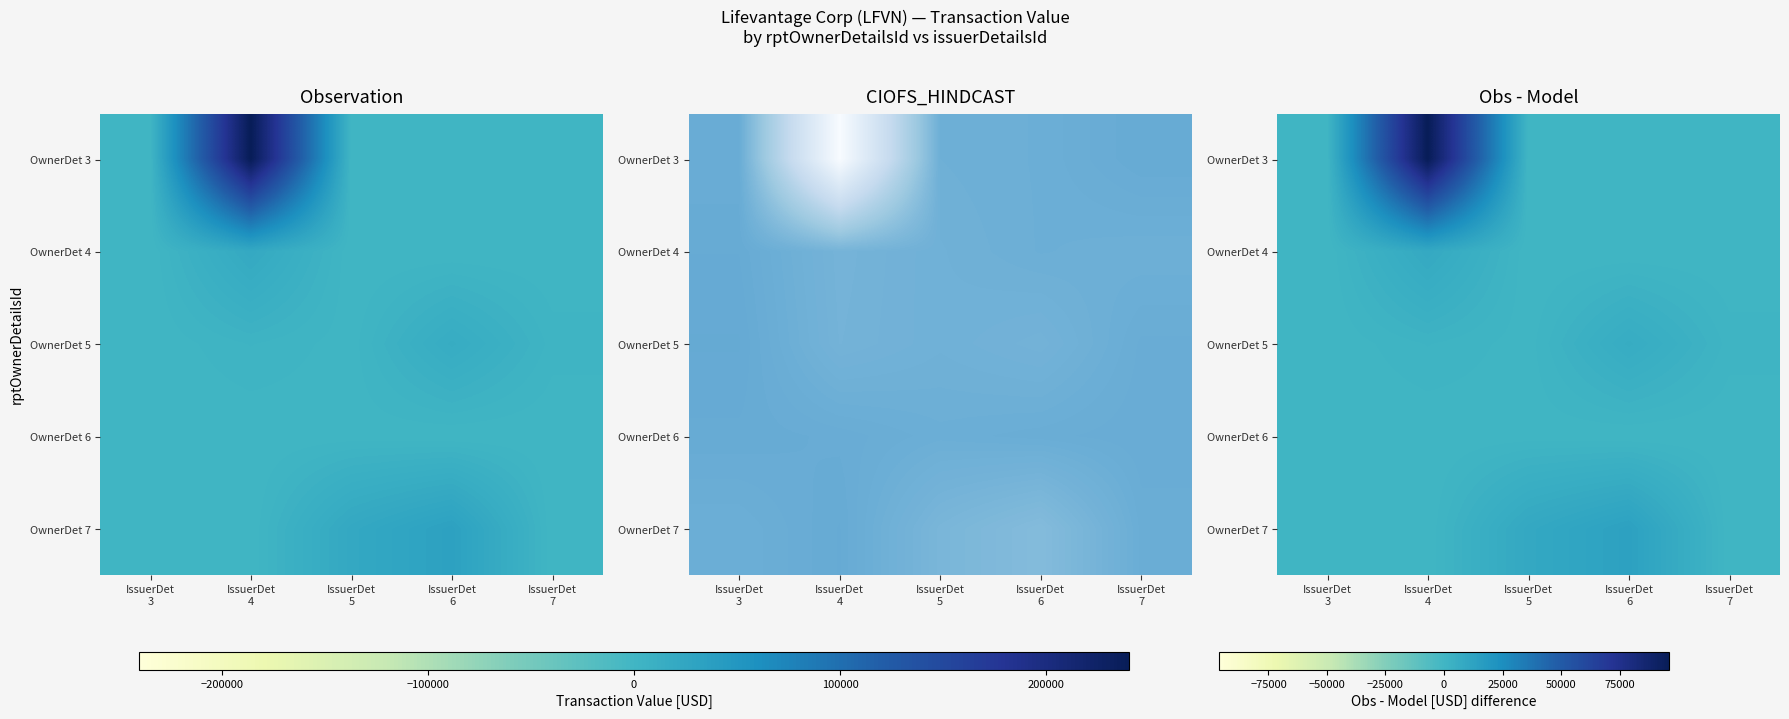

The value of OwnerDet 4 at IssuerDet 6 is -5622.0. True or false?

False